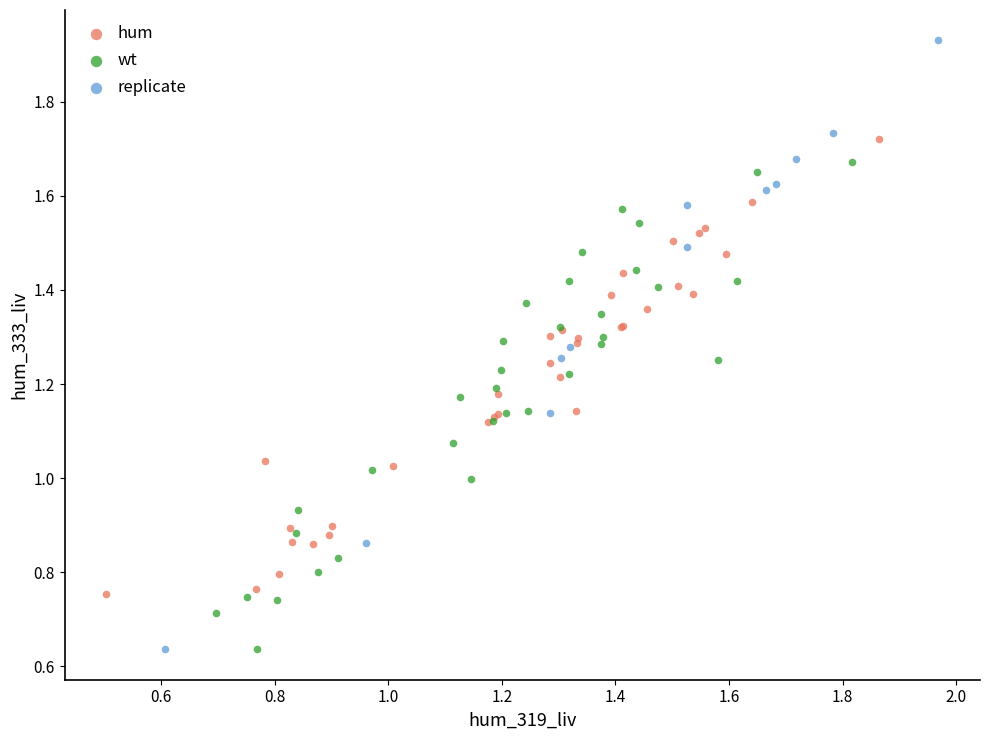

Which series has the largest Y range (max minus min)?

replicate